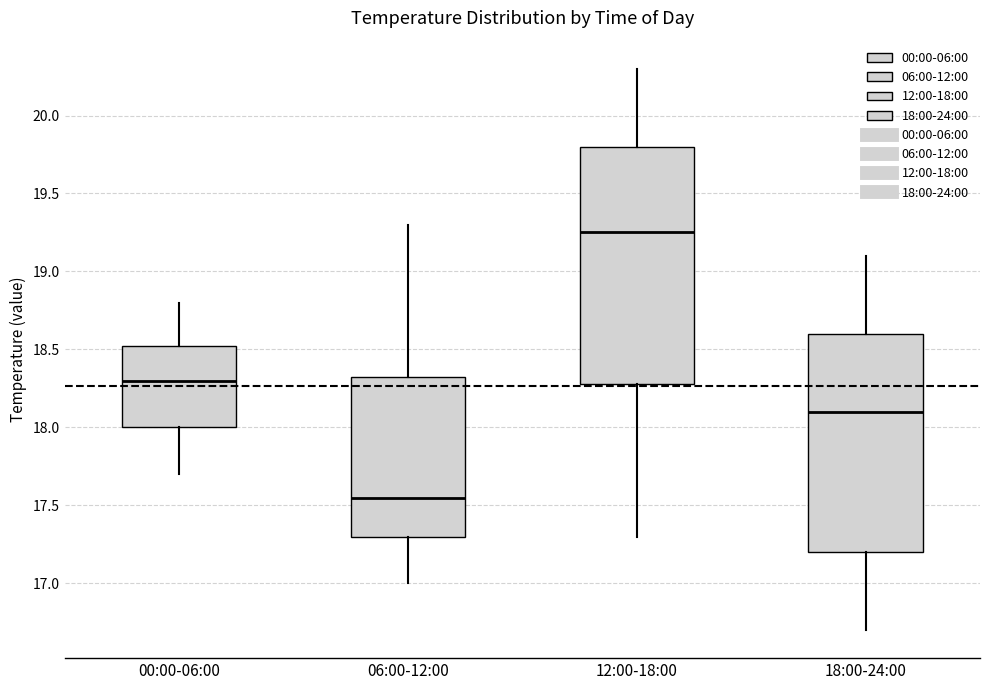

Which box has the highest median line?

12:00-18:00